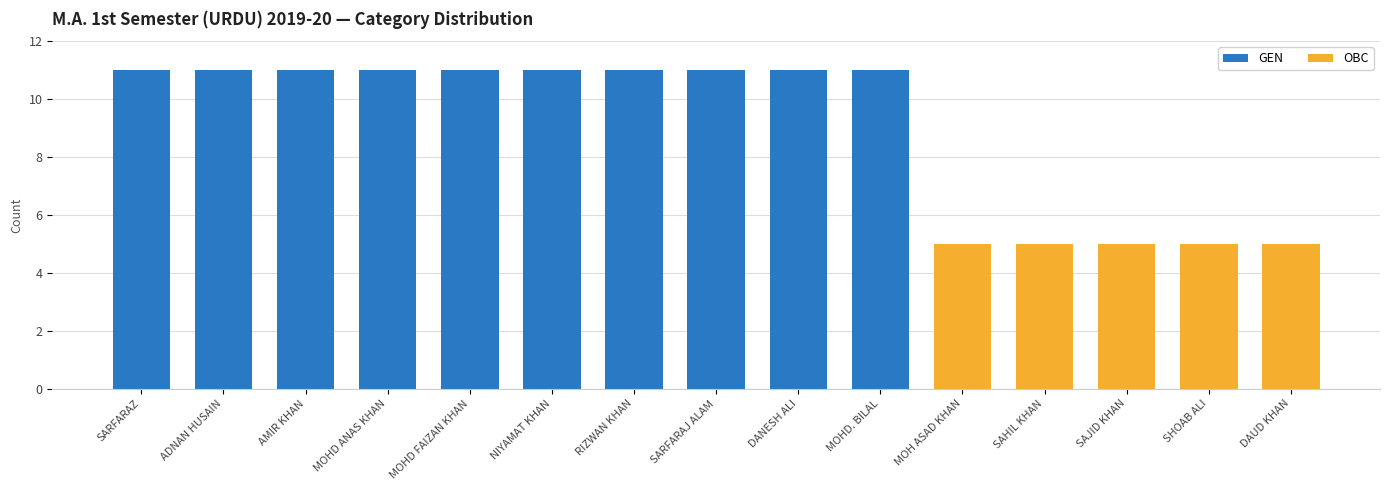

Are the bars horizontal?

No